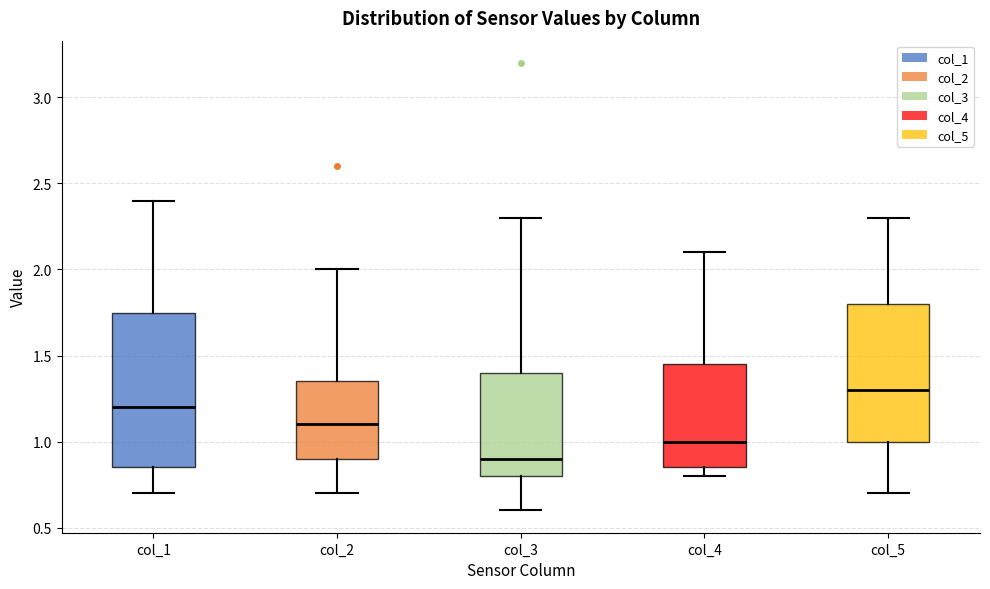

Reading left to right, read every box against the y-axis: the position of its median line, the range the box covers, and the ends of its whiskers. The values are not printed on the chart, so give them approximately, as read against the axis.

col_1: median 1.20, box 0.85 to 1.75, whiskers 0.70 to 2.40
col_2: median 1.10, box 0.90 to 1.35, whiskers 0.70 to 2.00
col_3: median 0.90, box 0.80 to 1.40, whiskers 0.60 to 2.30
col_4: median 1.00, box 0.85 to 1.45, whiskers 0.80 to 2.10
col_5: median 1.30, box 1.00 to 1.80, whiskers 0.70 to 2.30